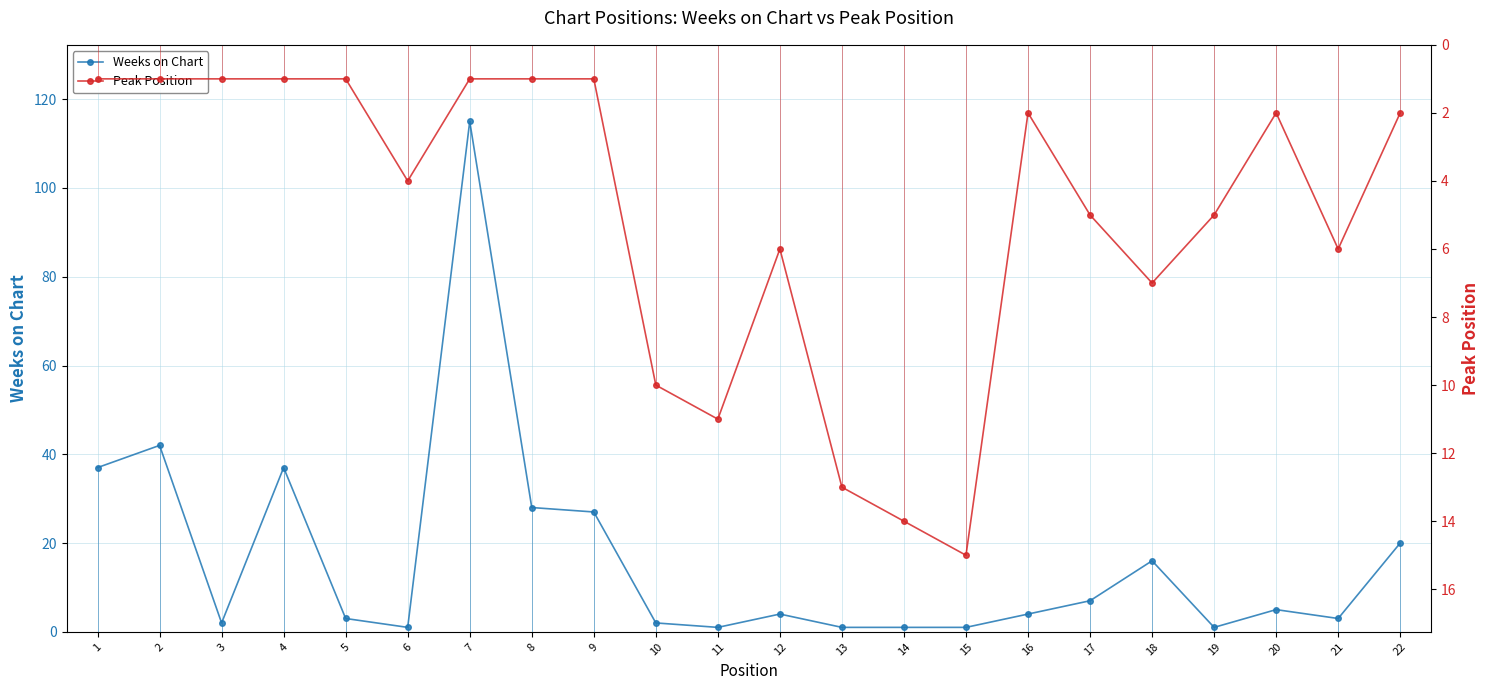

The value of Peak Position at 10 is 10. True or false?

True